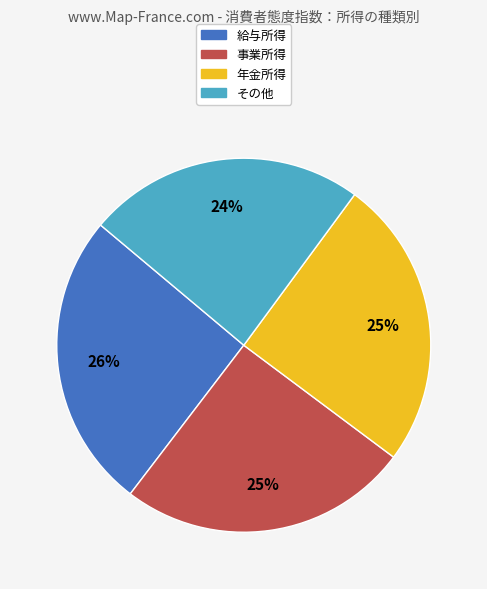

Is there any slice that represents more than half of the pie?

No